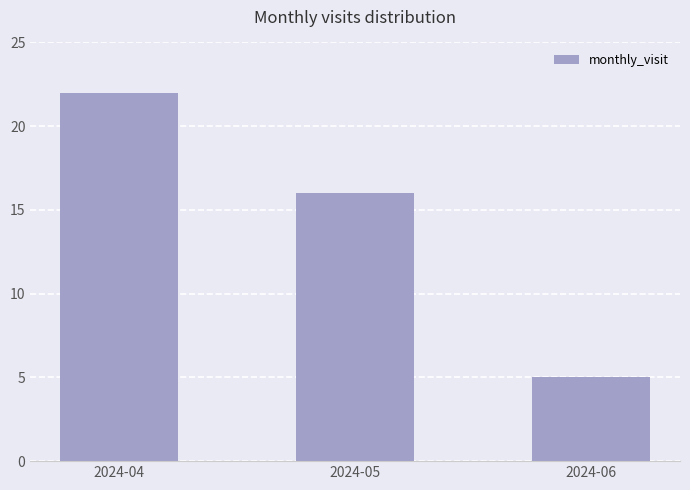

Count the values in the range 5 to 22.

3